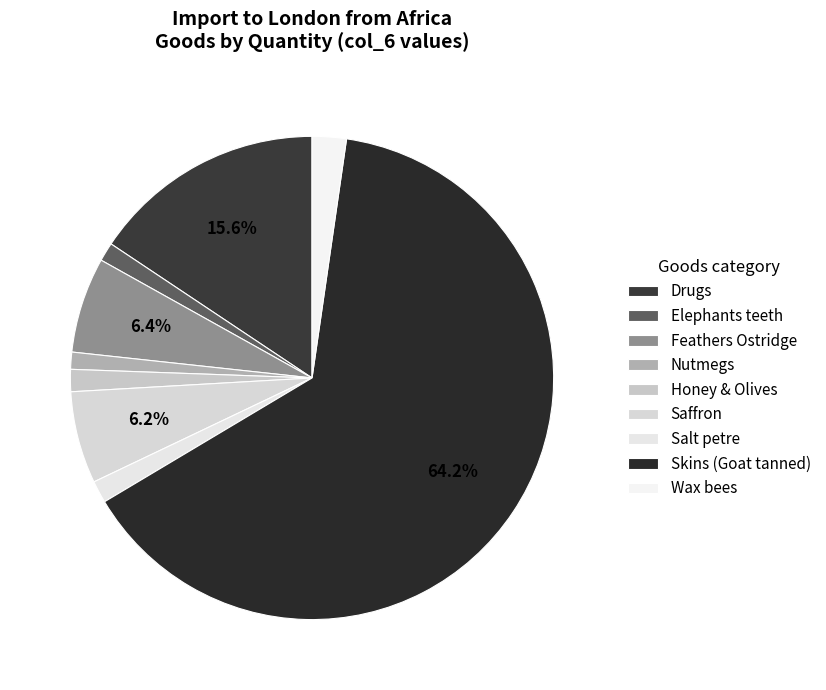

True or false: Salt petre accounts for 1% of the total.

False